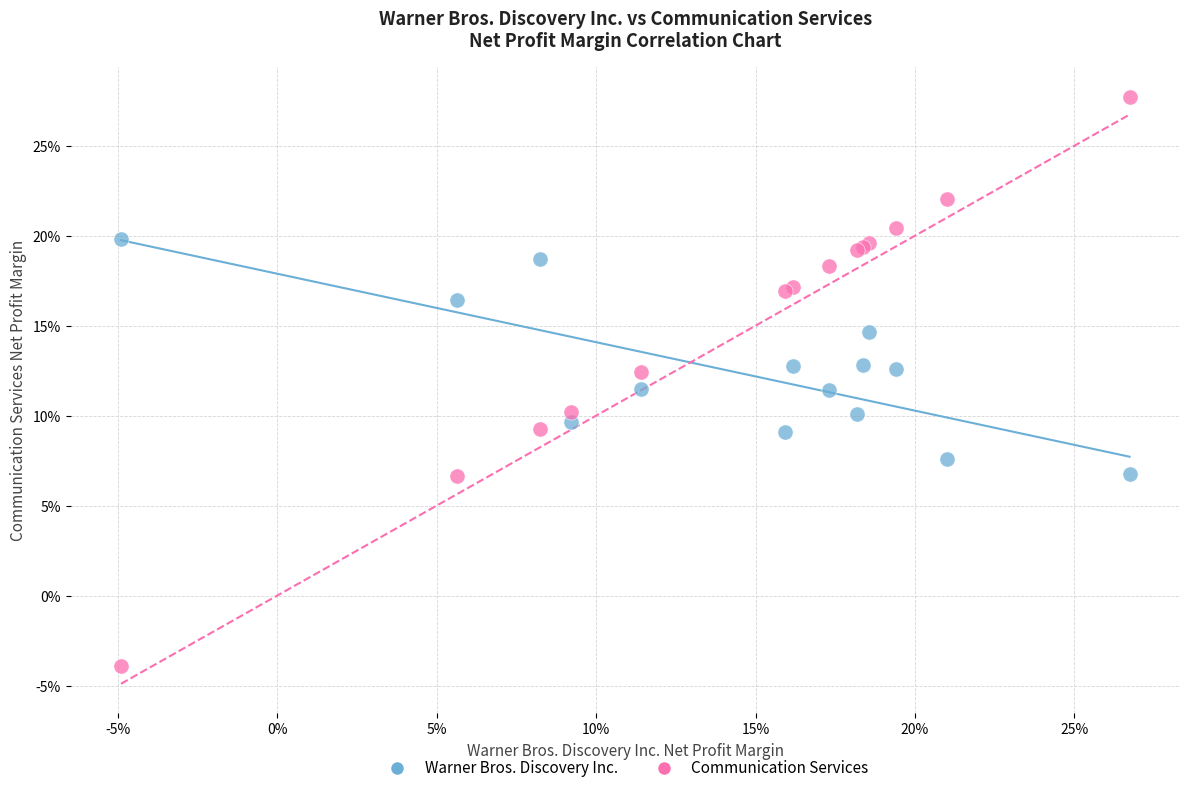

Which series contains the highest Y value?

Communication Services